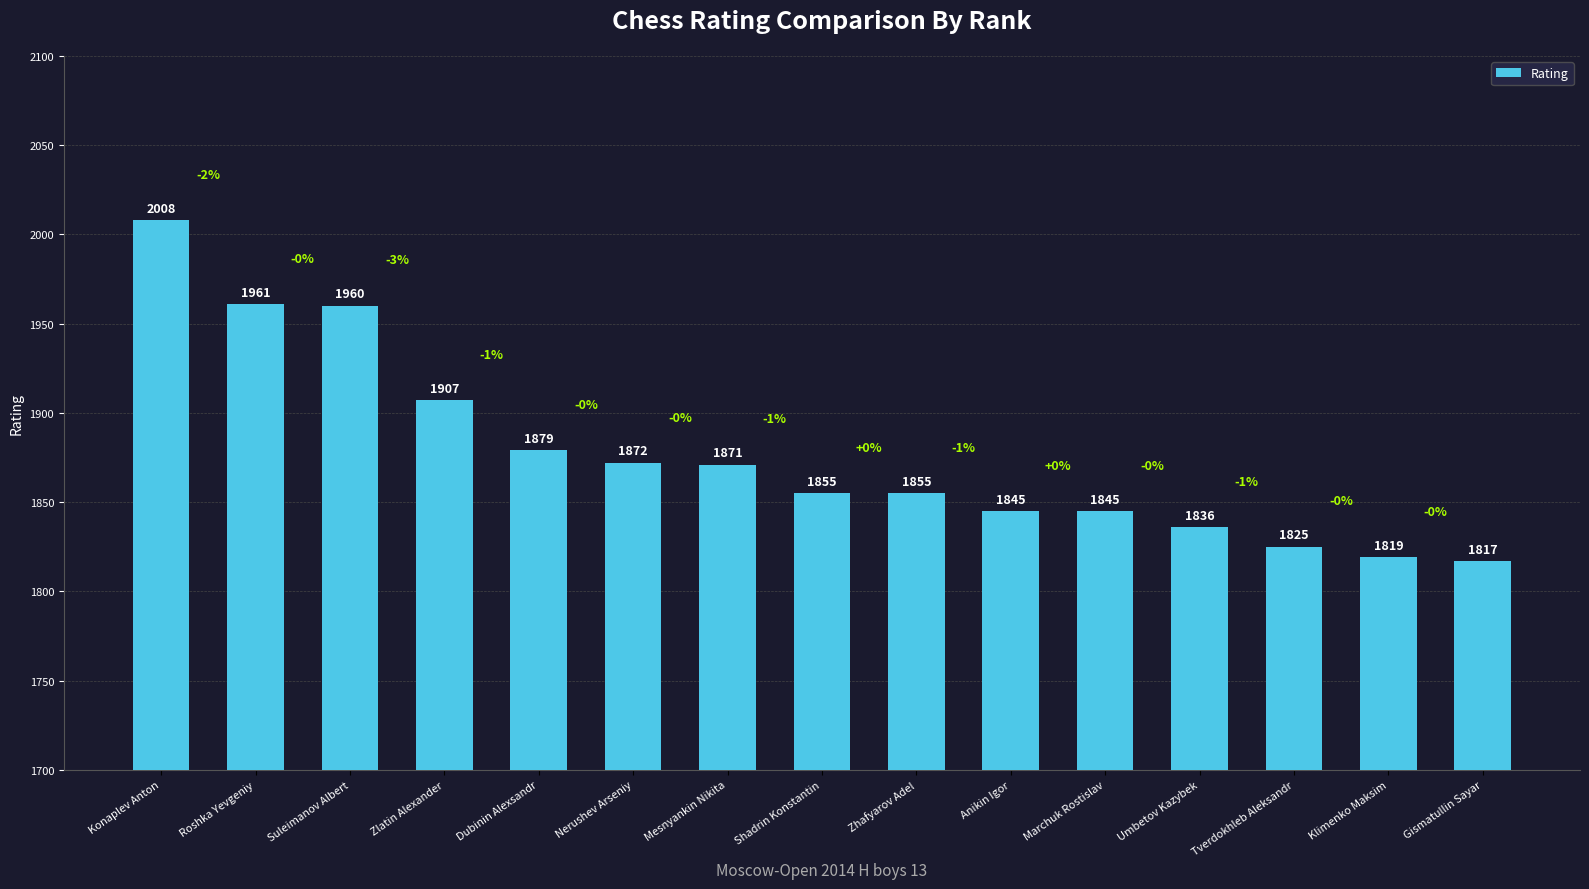

Between Zlatin Alexander and Umbetov Kazybek, which is larger?

Zlatin Alexander